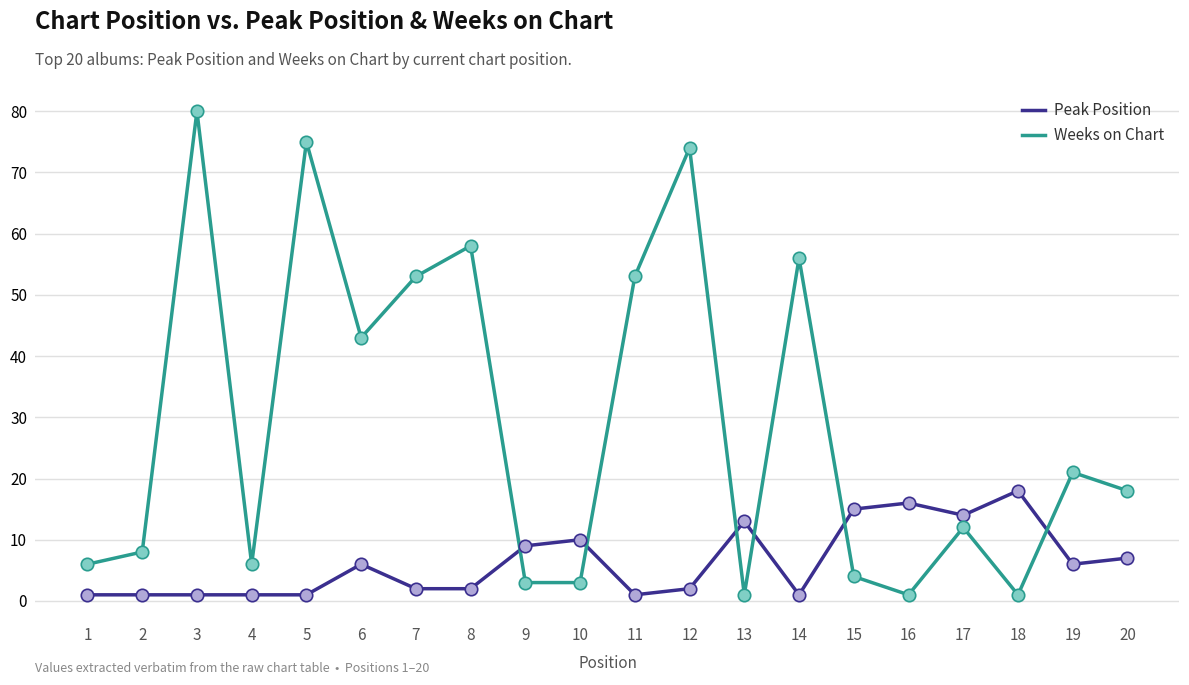

Which series has the widest spread of values?

Weeks on Chart